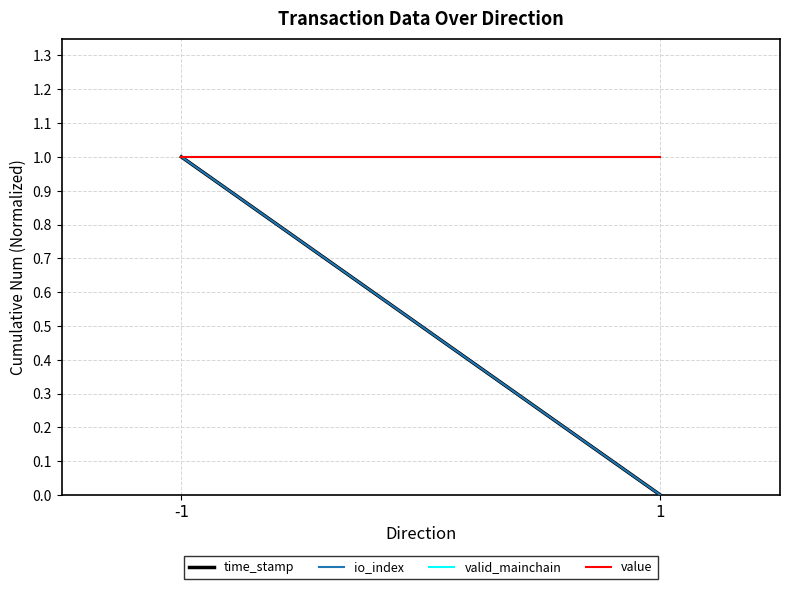

What is the value of the time_stamp point at the 1st from the left?

1